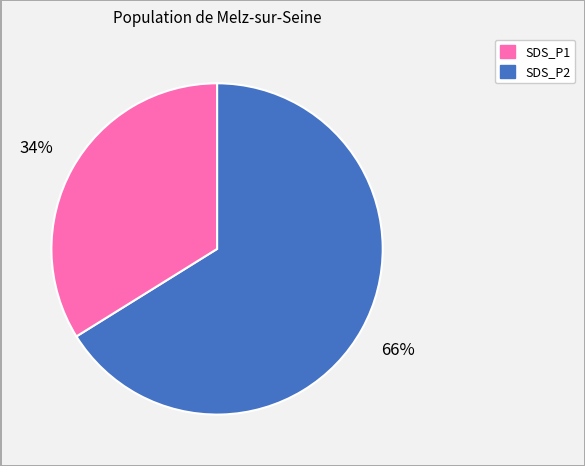

Which slice is the smallest?

SDS_P2